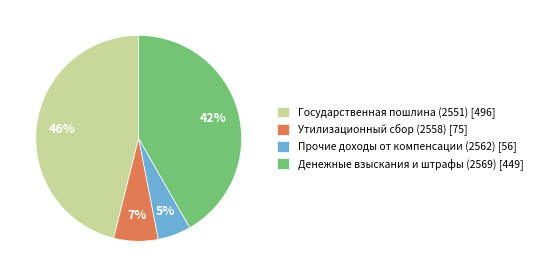

Does Утилизационный сбор (2558) account for over 50% of the chart?

No